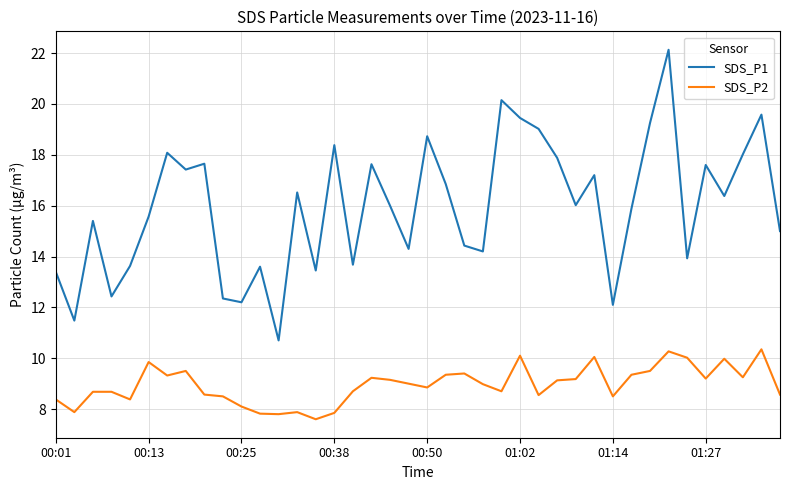

True or false: SDS_P1 and SDS_P2 cross at least once.

False